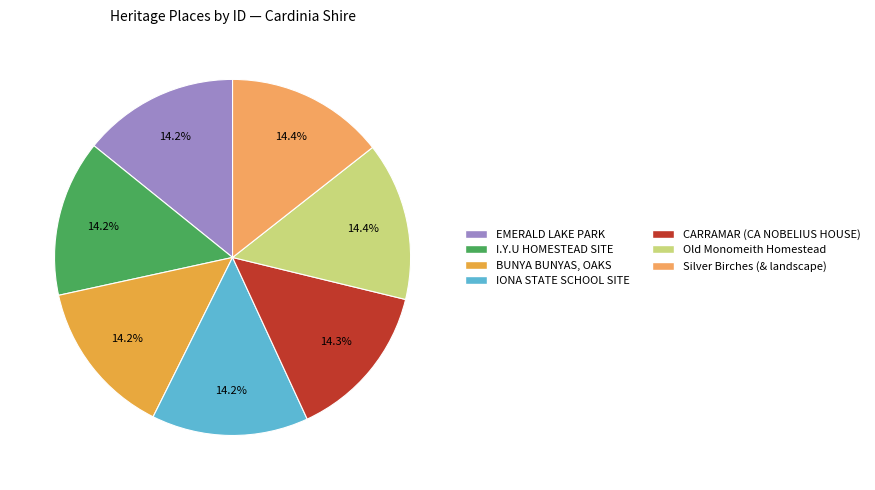

What percentage do CARRAMAR (CA NOBELIUS HOUSE) and Silver Birches (& landscape) together represent?

28.7%